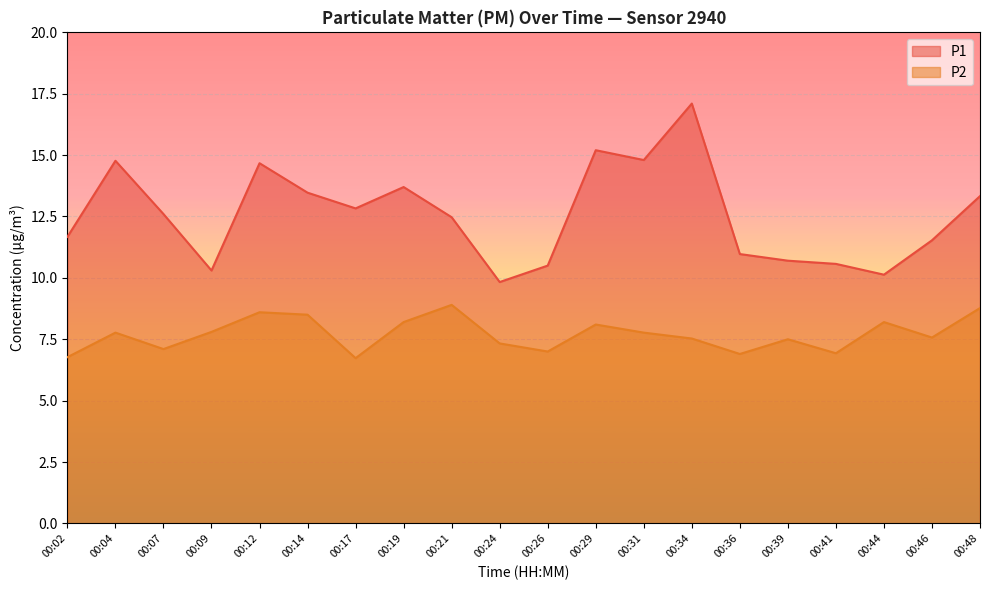

Reading left to right, list all the values displayed in this chart.

P1: 11.7	14.8	12.6	10.3	14.7	13.5	12.8	13.7	12.5	9.8	10.5	15.2	14.8	17.1	11.0	10.7	10.6	10.1	11.5	13.3
P2: 6.8	7.8	7.1	7.8	8.6	8.5	6.7	8.2	8.9	7.3	7.0	8.1	7.8	7.5	6.9	7.5	6.9	8.2	7.6	8.8